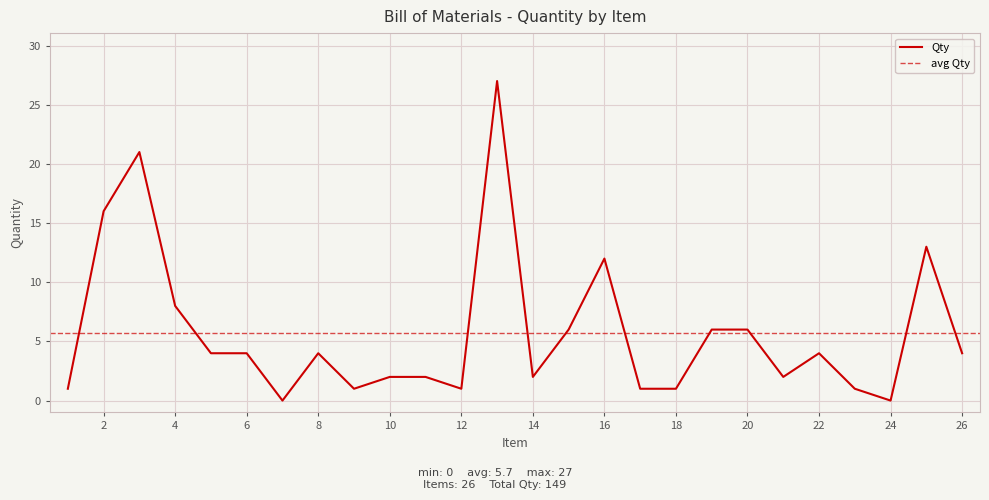

Reading left to right, extract all data points from this chart.

1=1	2=16	3=21	4=8	5=4	6=4	7=0	8=4	9=1	10=2	11=2	12=1	13=27	14=2	15=6	16=12	17=1	18=1	19=6	20=6	21=2	22=4	23=1	24=0	25=13	26=4